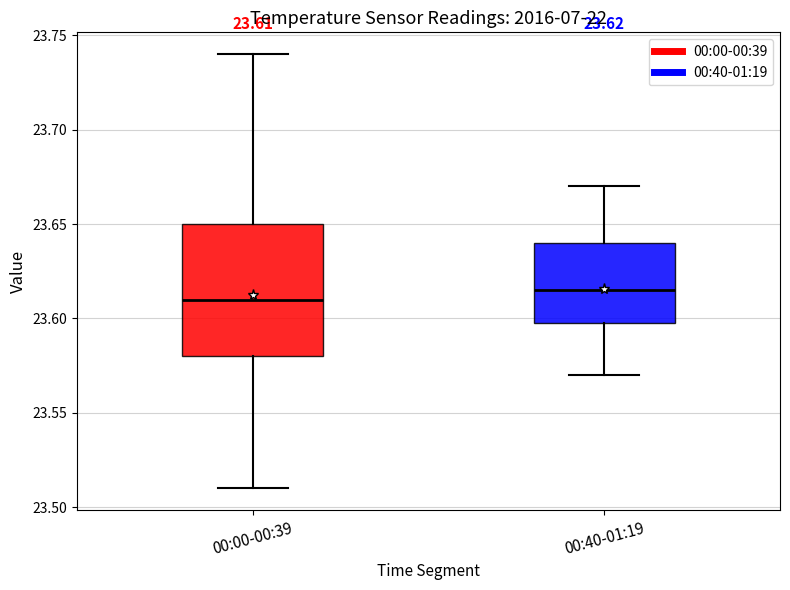

Which box is the tallest, from its lower edge to its upper edge?

00:00-00:39